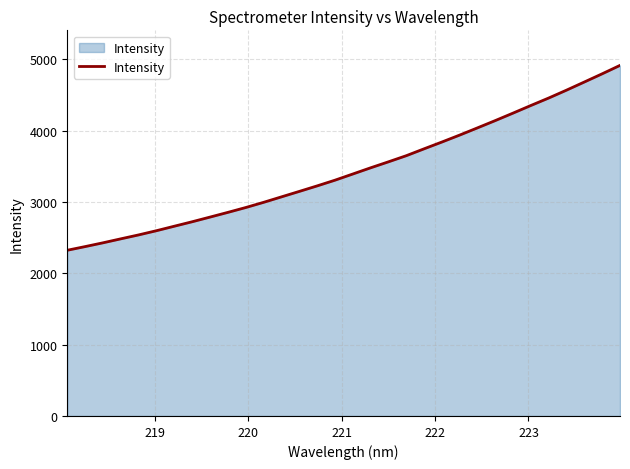

True or false: there are more than 1 points higher than both neighbors.

False